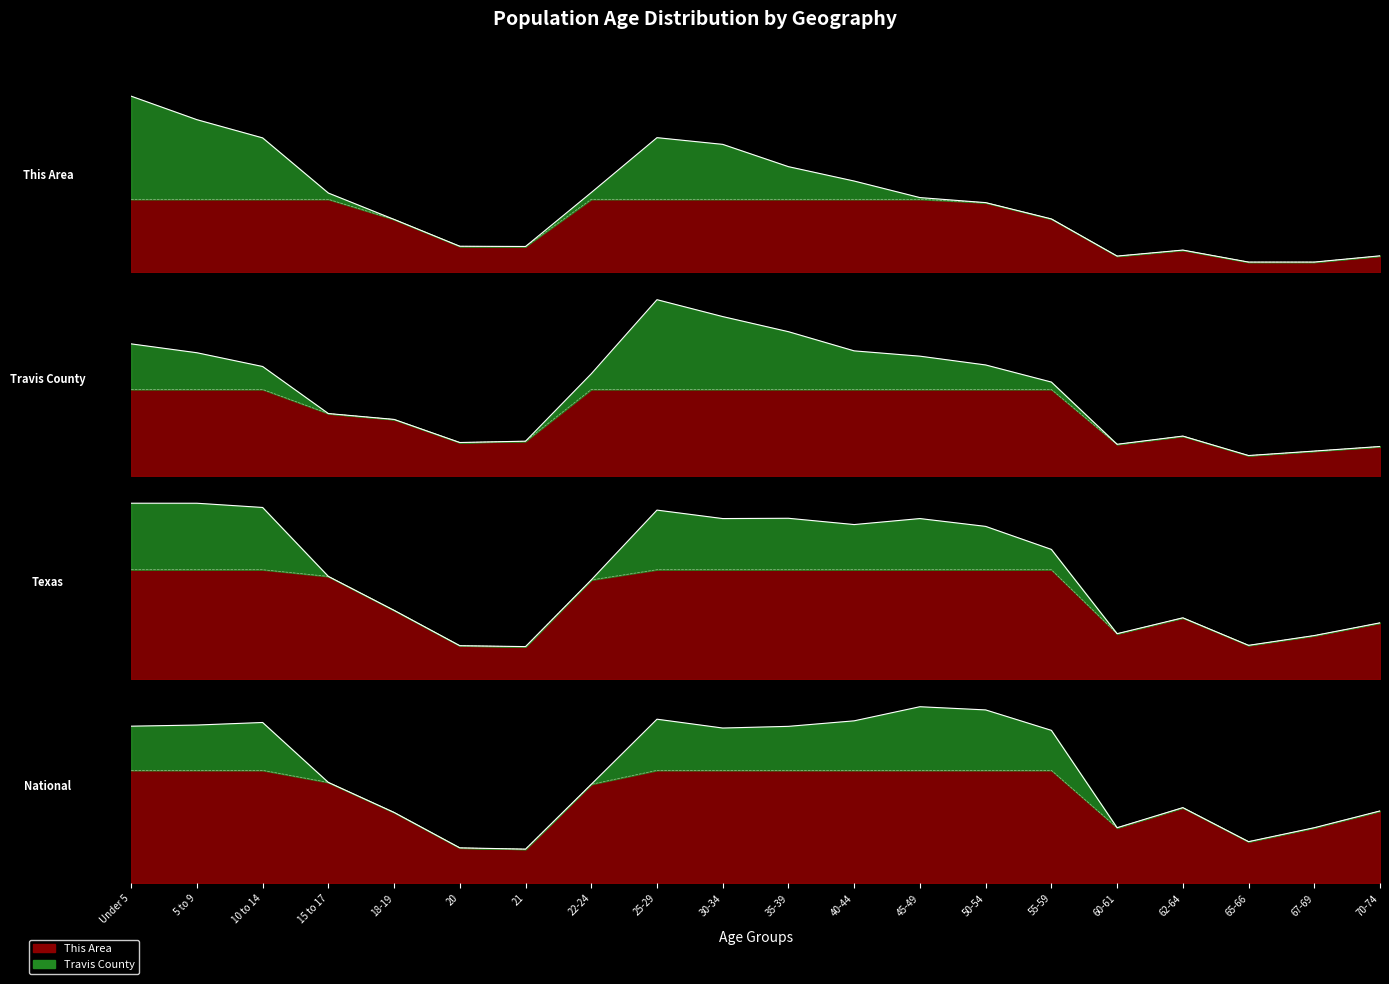

Between 10 to 14 and 21, which is larger?

10 to 14